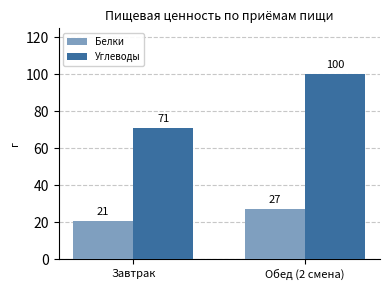

Does the chart contain any negative values?

No